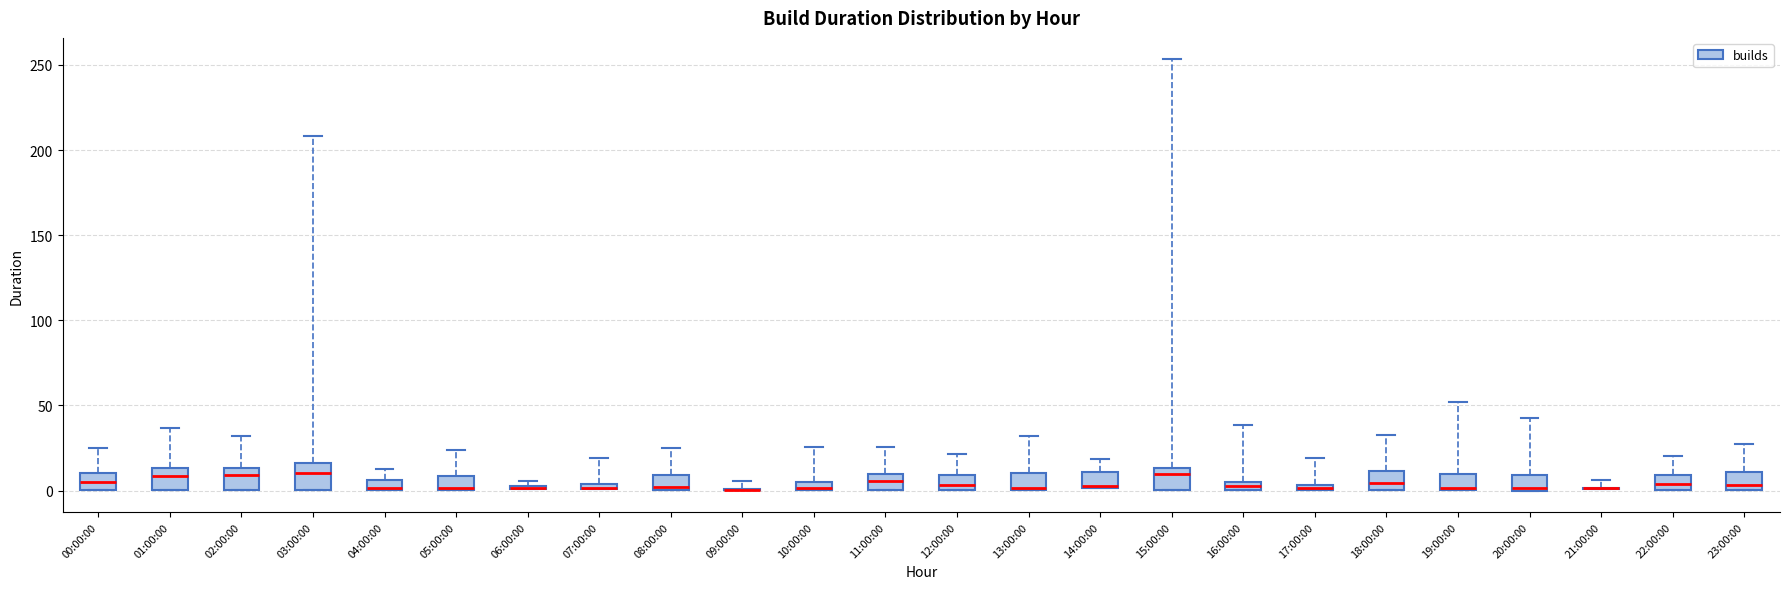

Where is the lower edge of the box for 18:00:00 on the y-axis? The values are not printed on the chart, so give them approximately, as read against the axis.

0